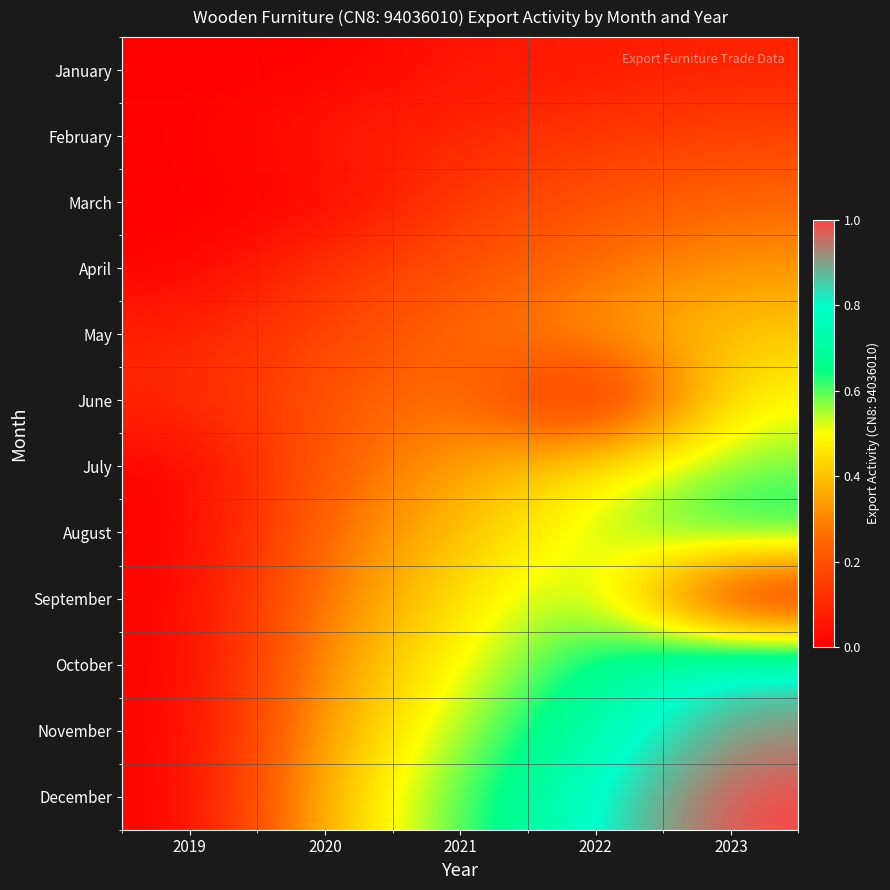

Between 2019 and 2020, which series saw the biggest shift?

December